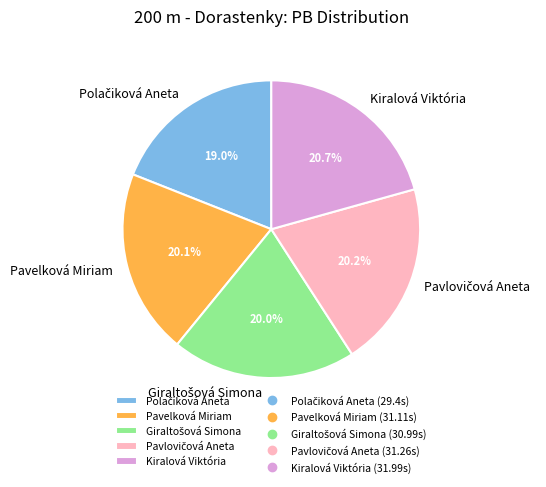

How many segments does this pie chart have?

5